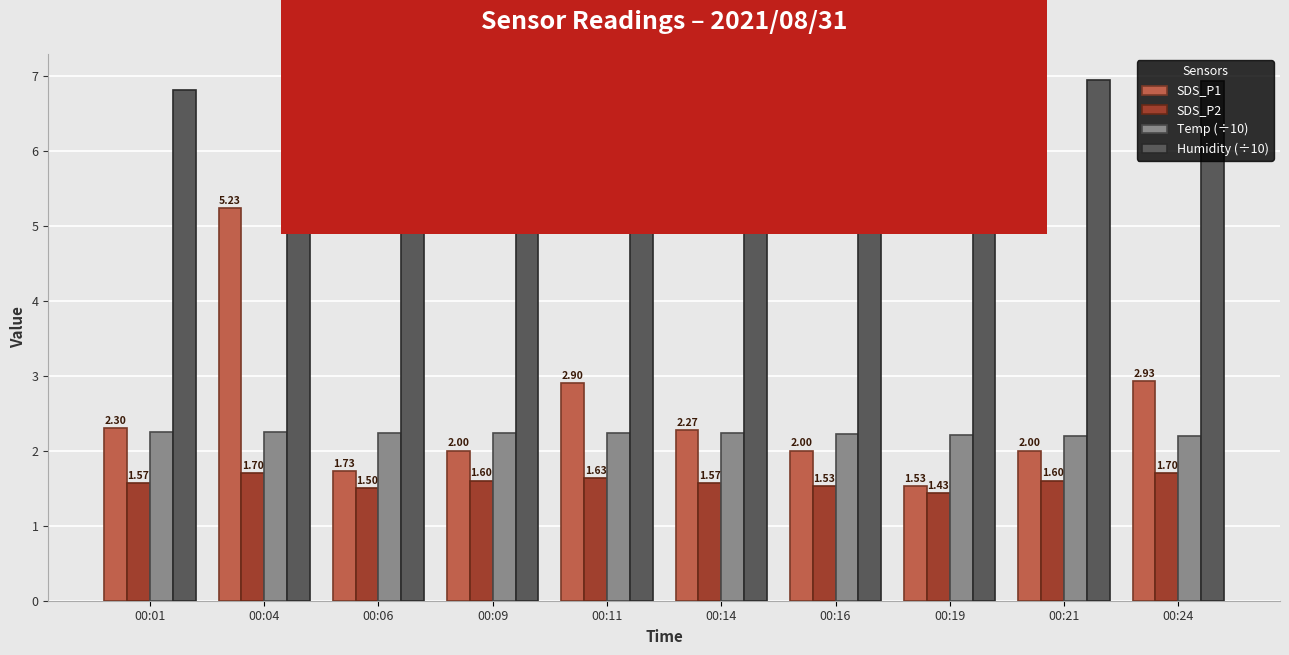

At how many categories does at least one series exceed 2?

10